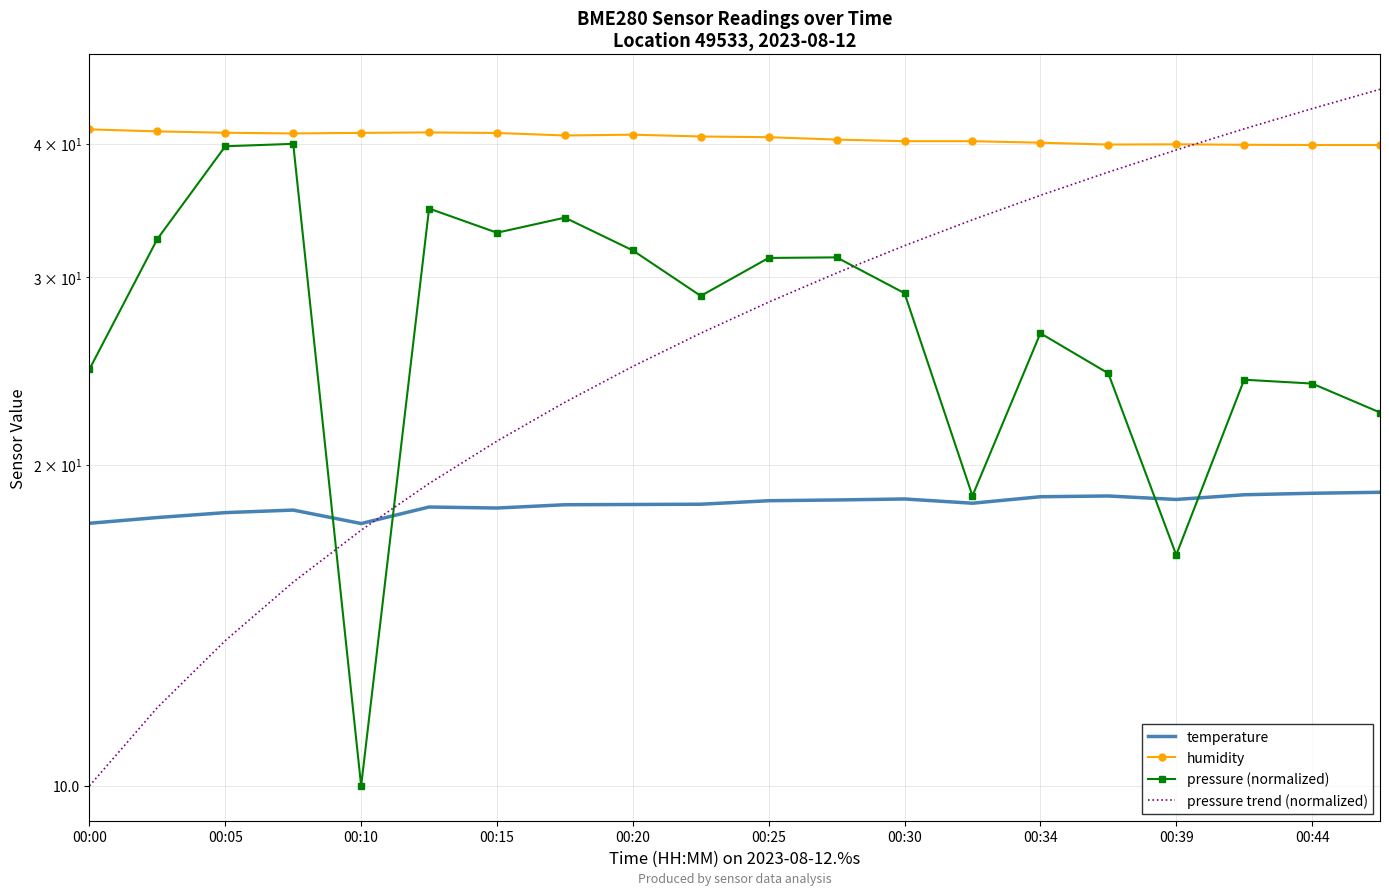

Between 00:10 and 00:25, which is larger?

00:25